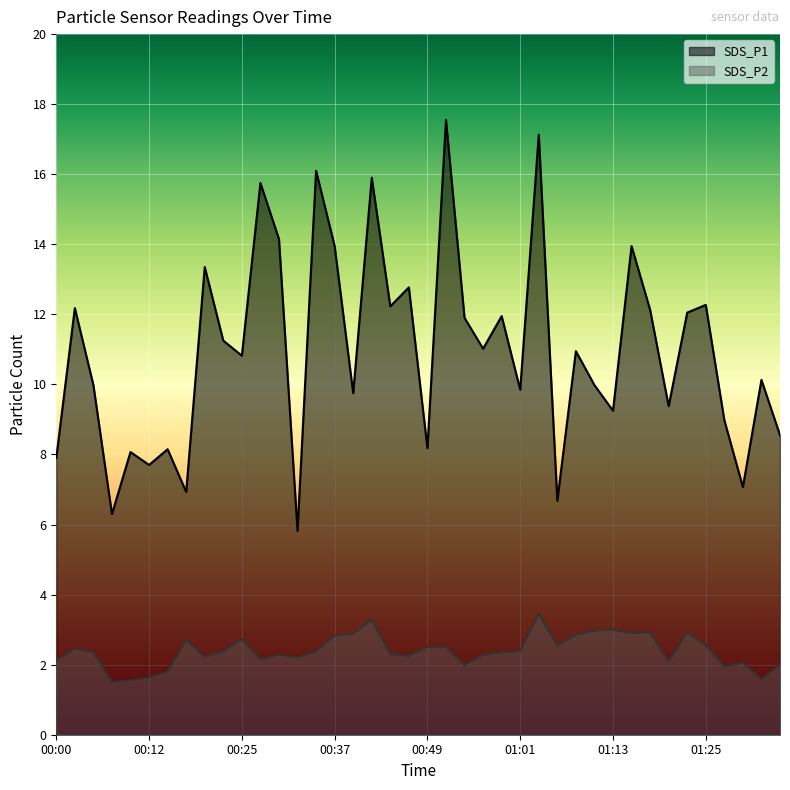

True or false: SDS_P1 and SDS_P2 intersect in this chart.

False